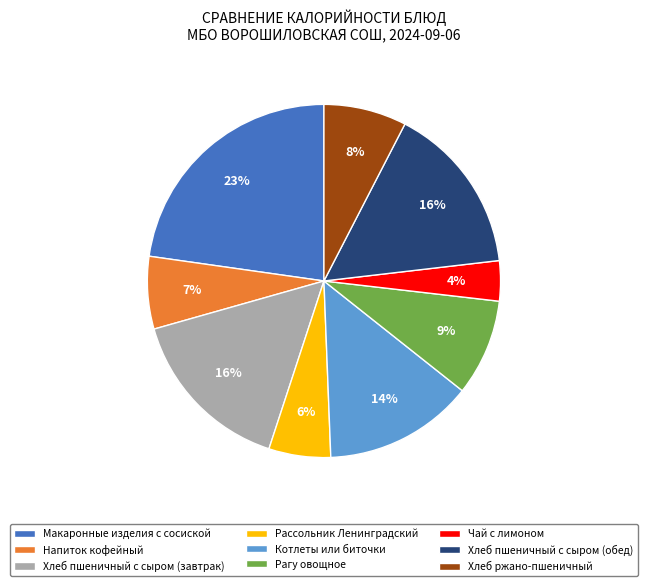

Count the number of slices in the pie.

9